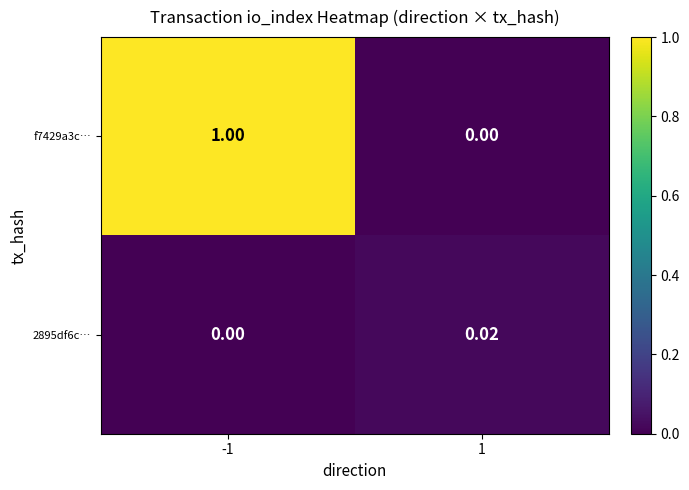

Is the value of 2895df6c… at 1 greater than the value of f7429a3c… at -1?

No